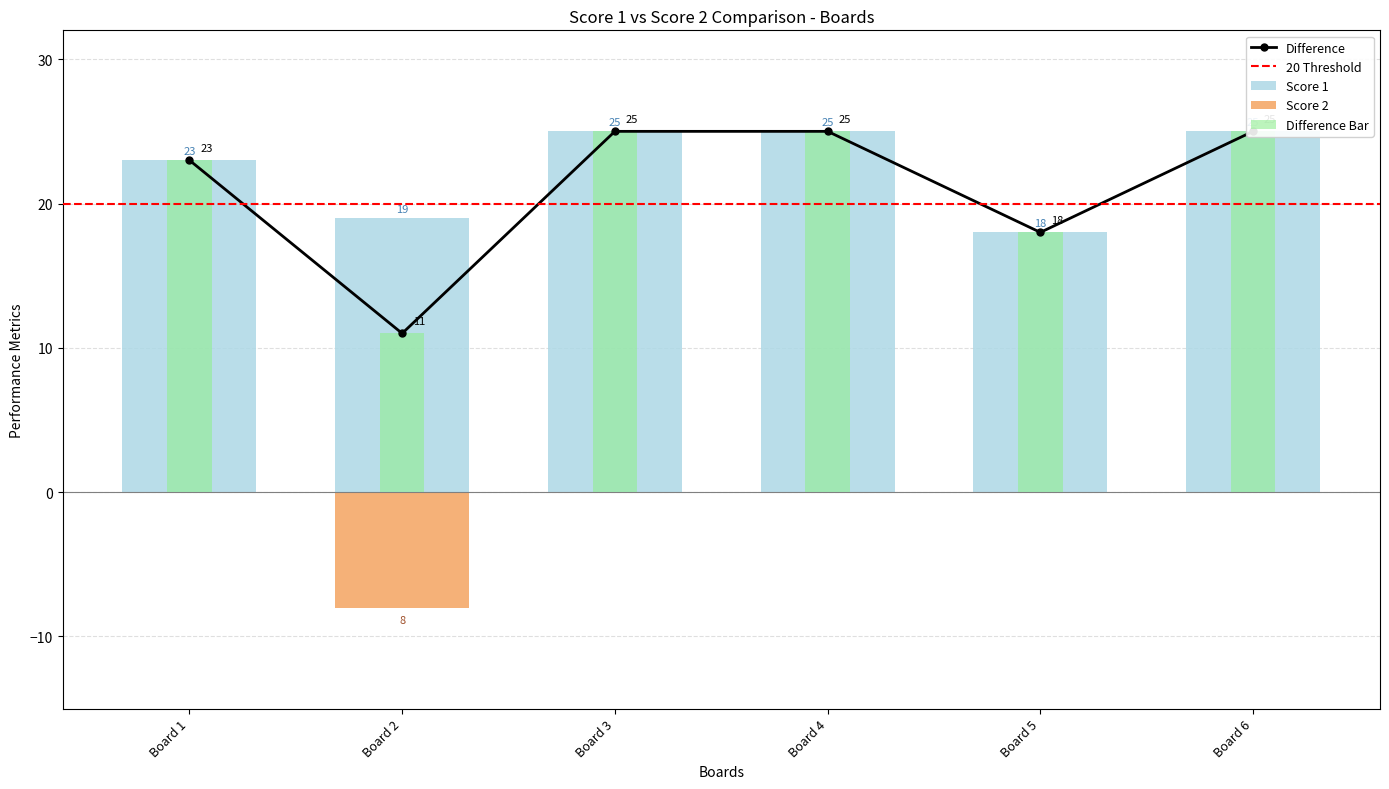

The value of Score 2 at Board 5 is -3. True or false?

False